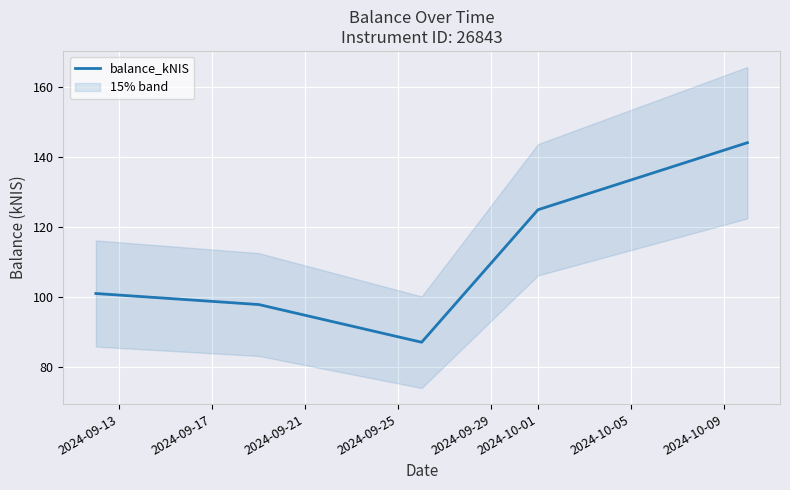

How many values exceed 101?

3